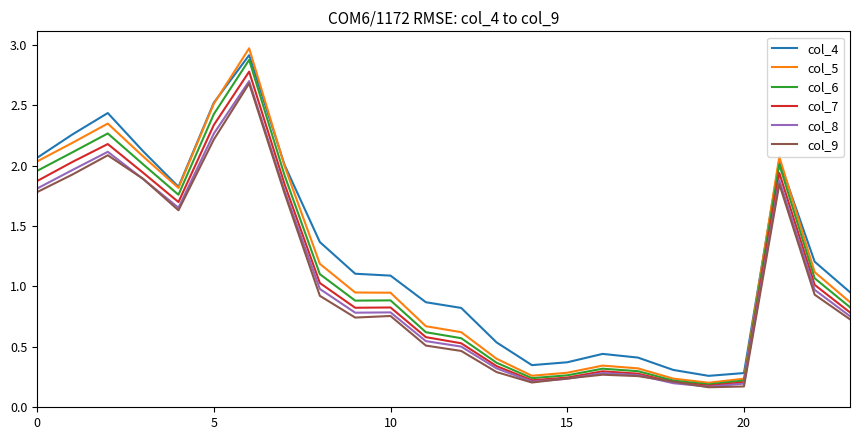

True or false: col_9 has more than 0 interior local peaks.

True